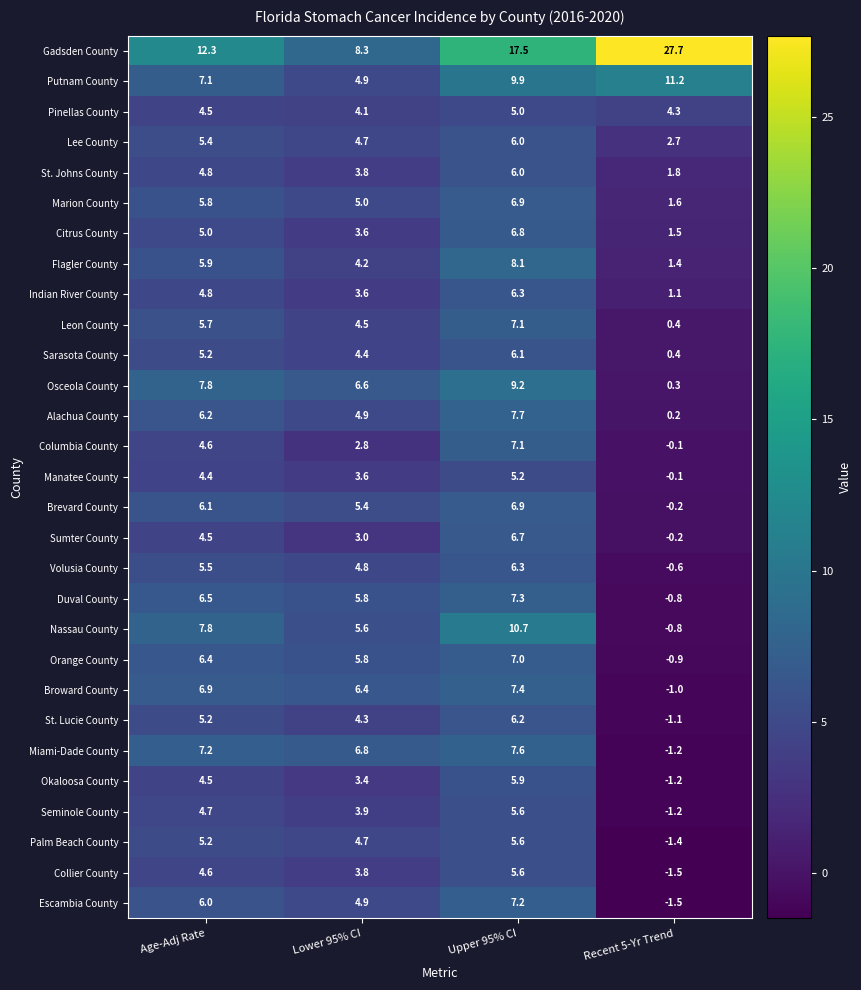

True or false: Miami-Dade County has a value of 4.7 at Lower 95% CI.

False